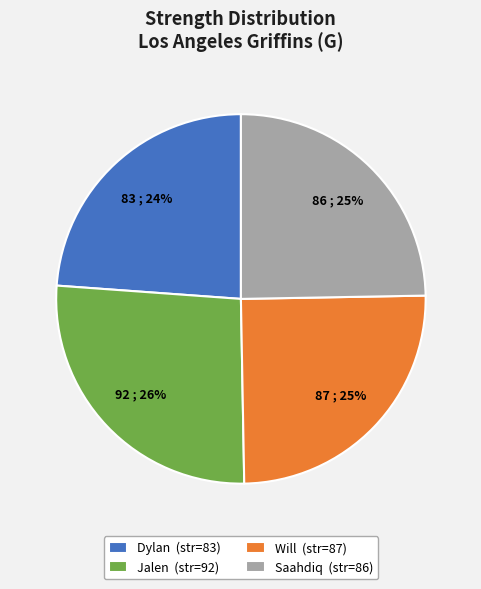

Is the sum of Saahdiq (str=86) and Dylan (str=83) greater than half?

No